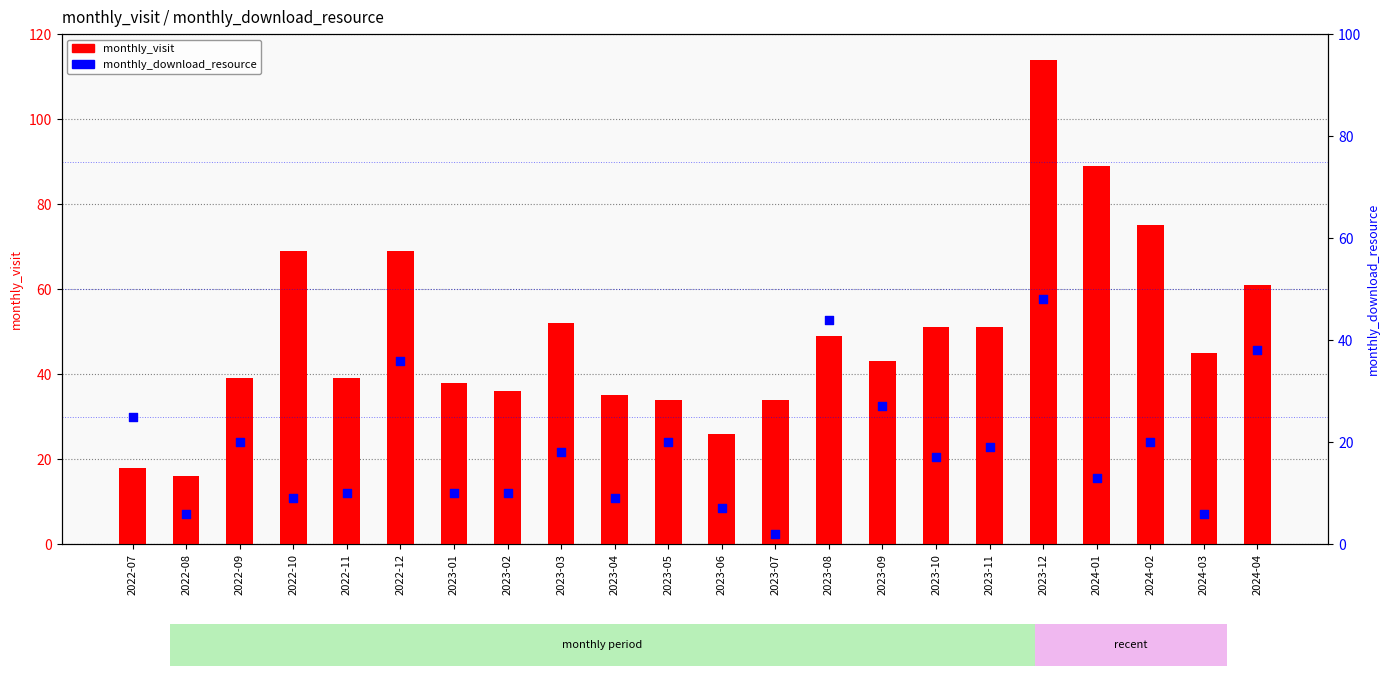

What are all the series names shown in the legend?

monthly_visit, monthly_download_resource